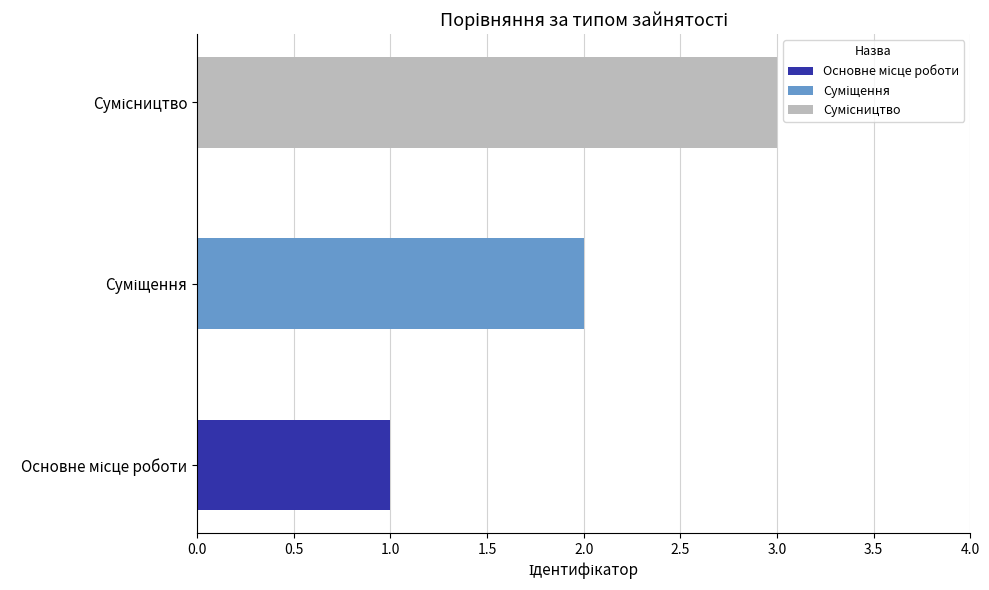

How many values are between 1 and 3?

3